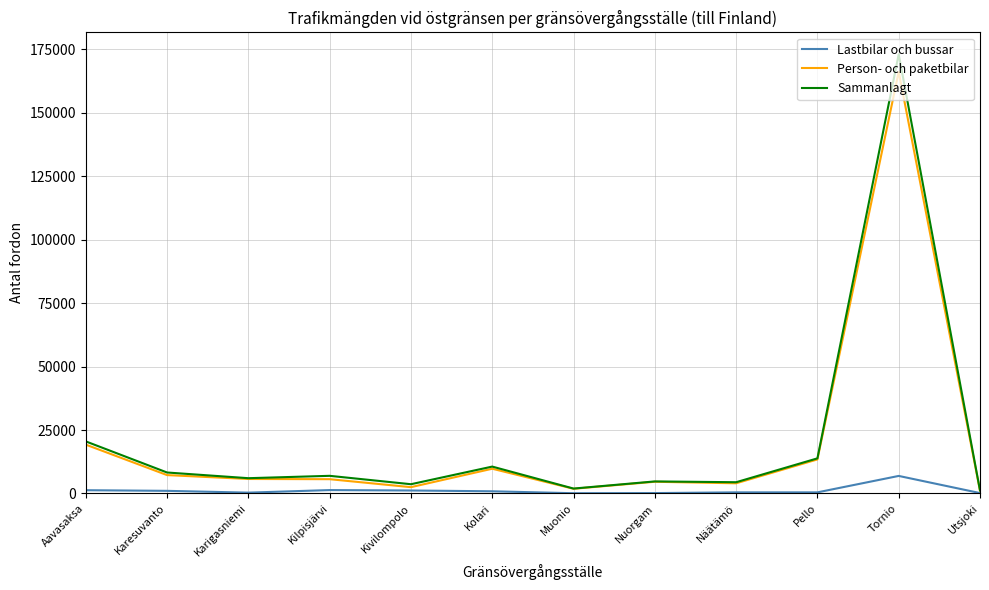

Where is Person- och paketbilar nearest to the value 83626?

Aavasaksa